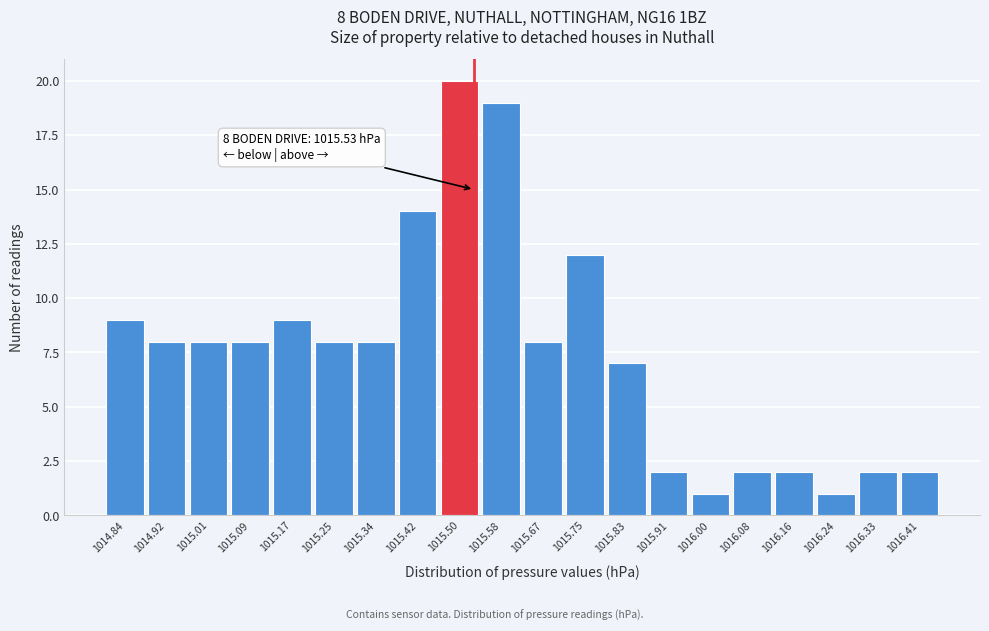

Which range on the x-axis has the tallest bar?

1015.46 to 1015.54